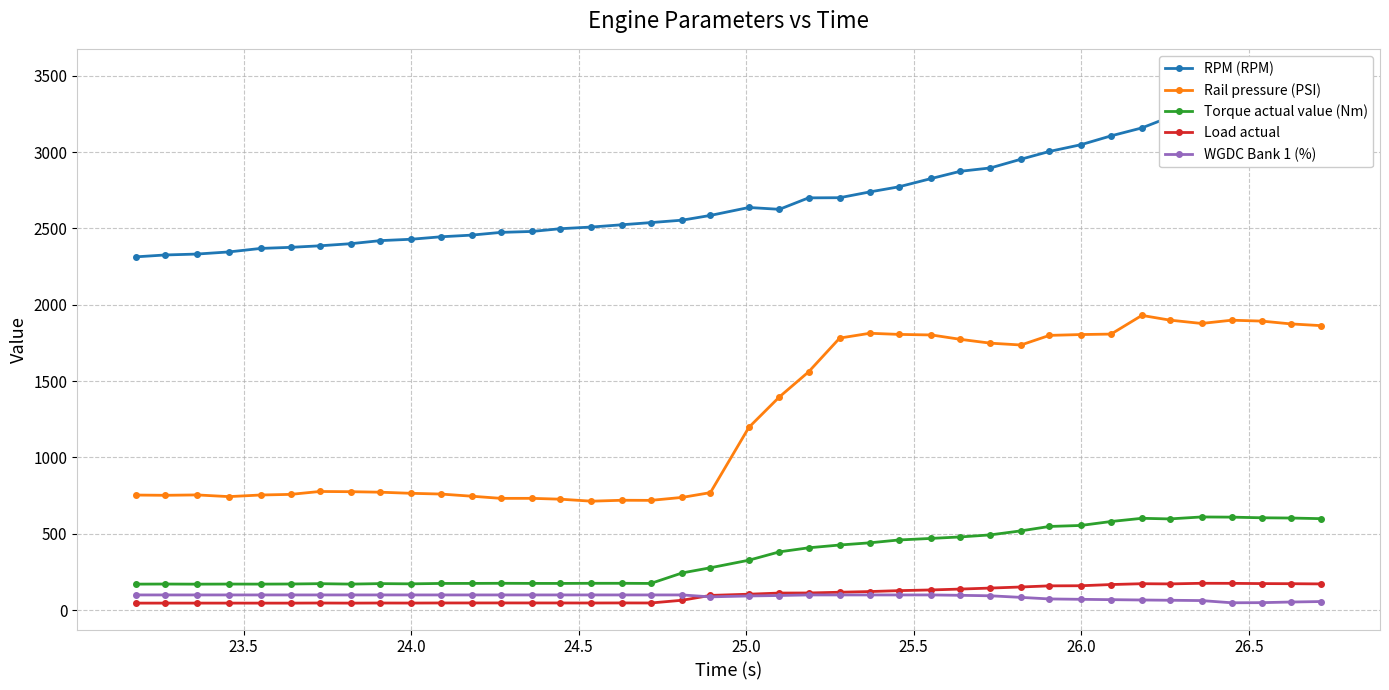

What is the difference between the second highest and second lowest values in the Rail pressure (PSI) series?

1180.4